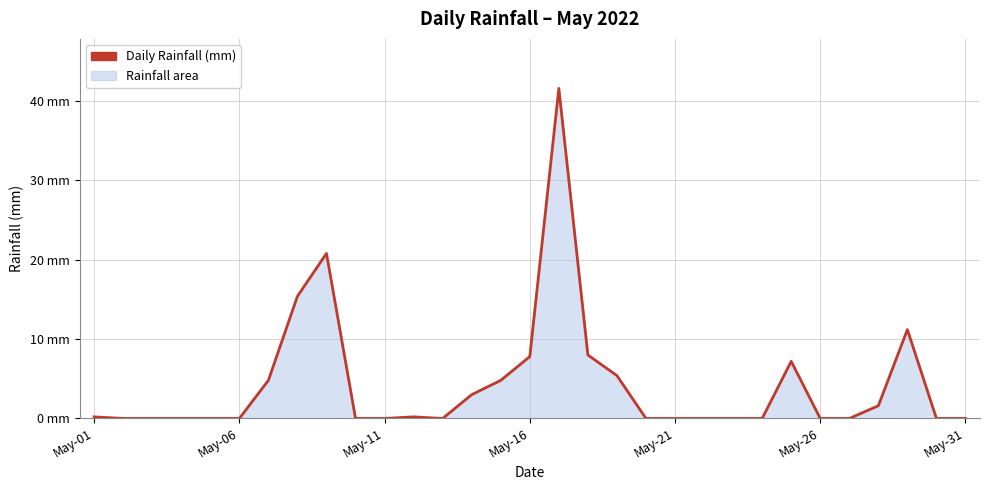

Which label corresponds to the smallest value in the chart?

May-06